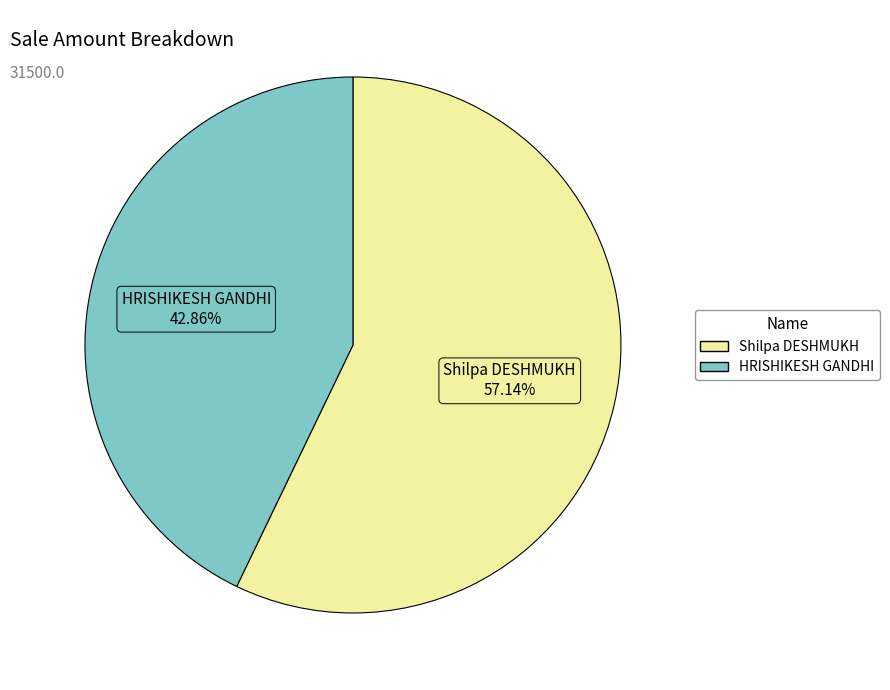

Is it true that Shilpa DESHMUKH is 57% of the pie?

True